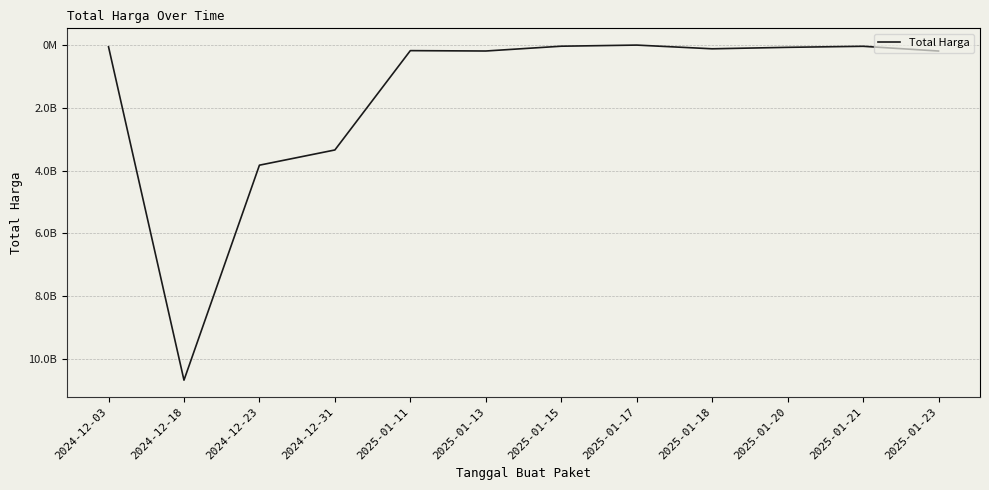

How many points are higher than both their immediate neighbors (excluding endpoints)?

3